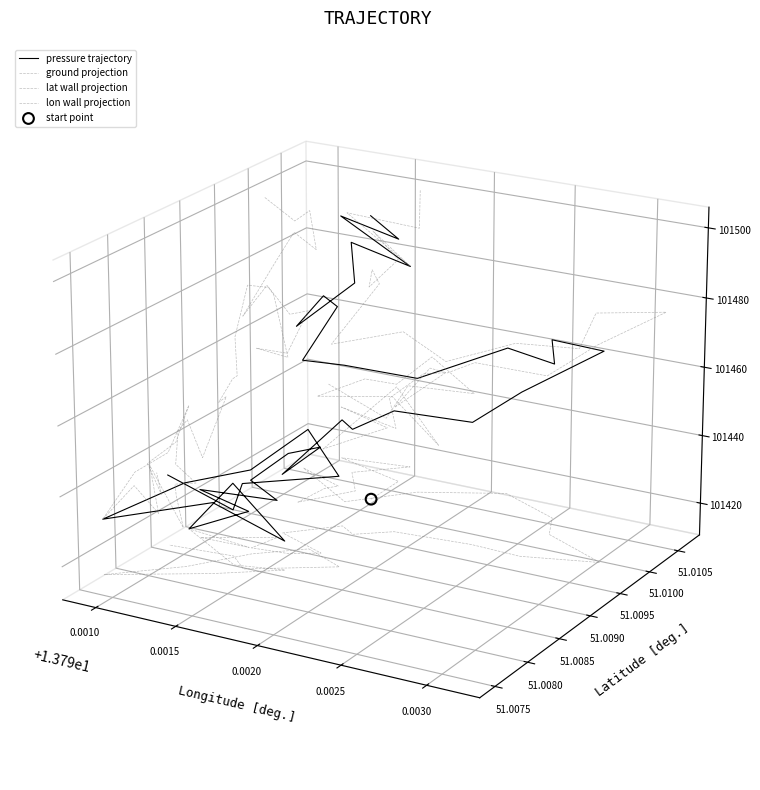

What are all the series names shown in the legend?

pressure trajectory, ground projection, lat wall projection, lon wall projection